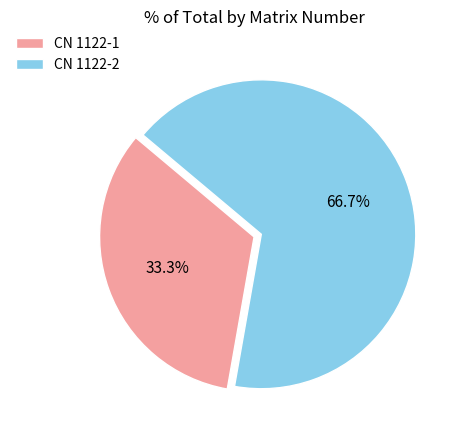

How much of the chart is everything except CN 1122-1?

66.7%